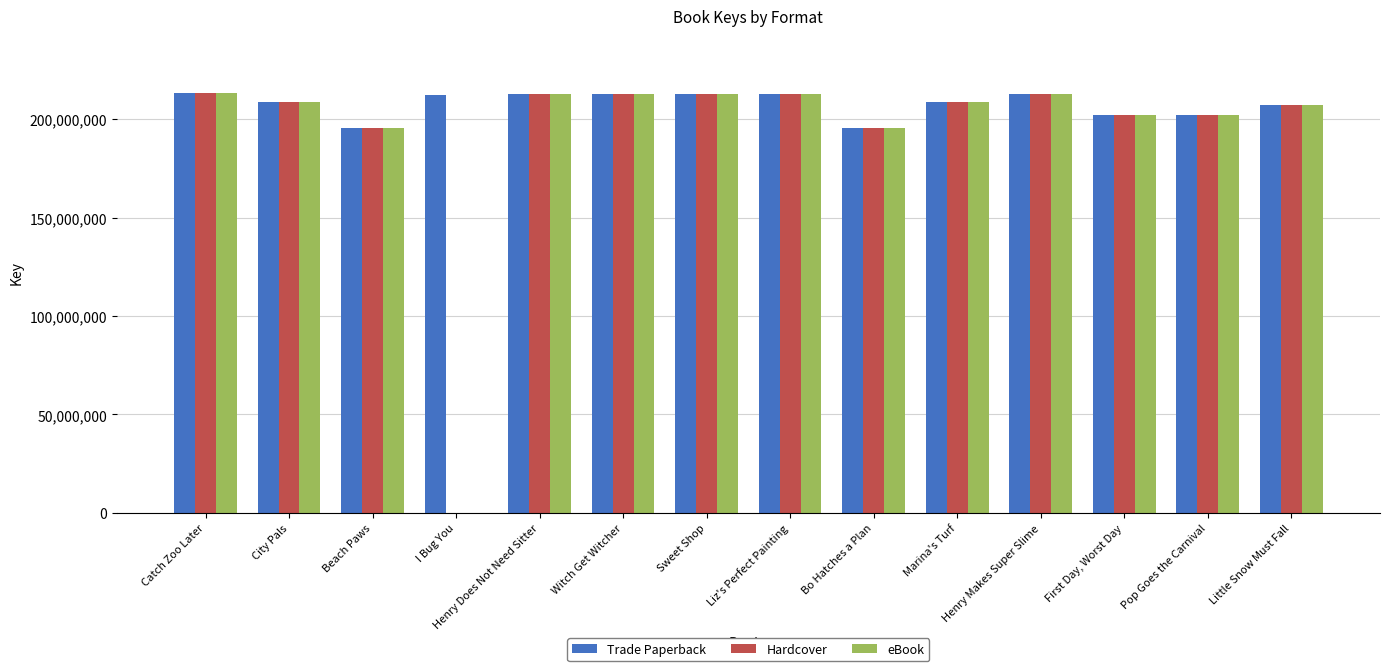

What is the sum of the Hardcover values at First Day, Worst Day and Liz's Perfect Painting?

414680976